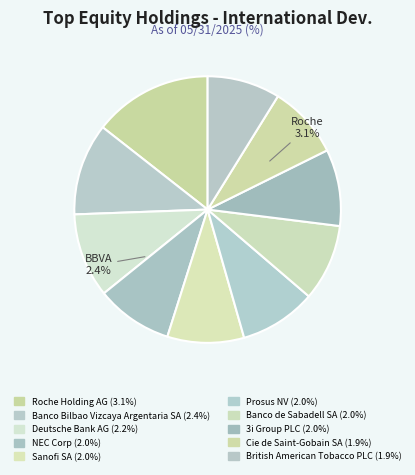

Which has a higher value, Banco de Sabadell SA or Prosus NV?

Banco de Sabadell SA